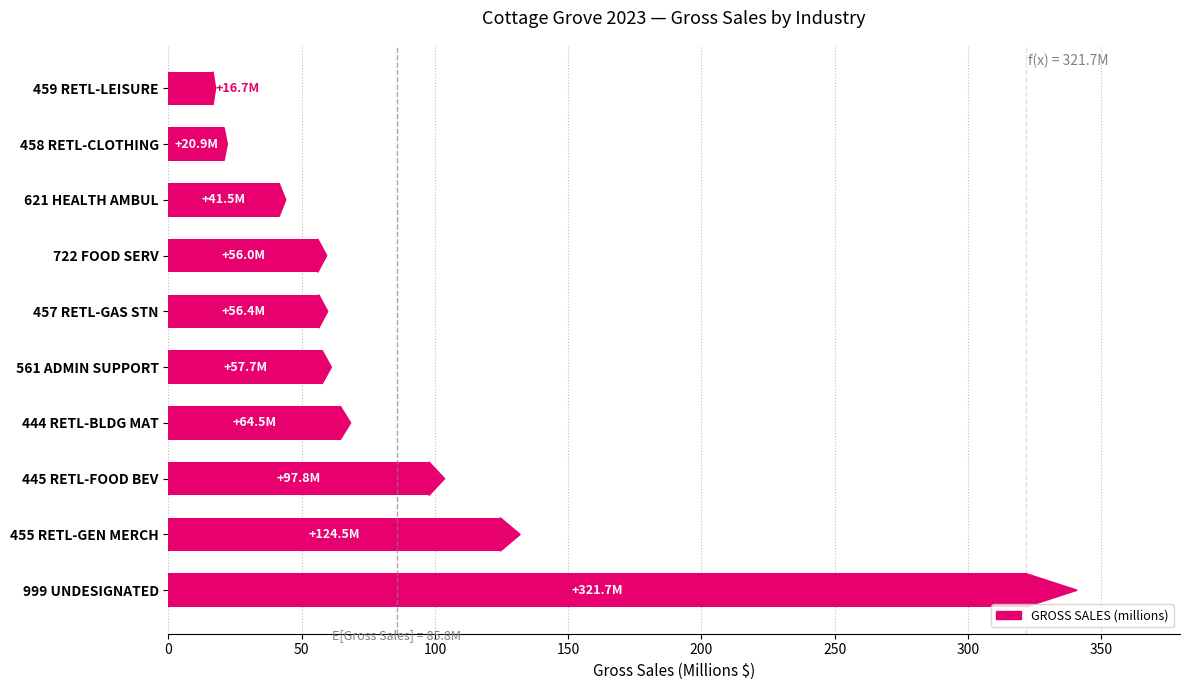

Where is the data nearest to the value 169?

455 RETL-GEN MERCH